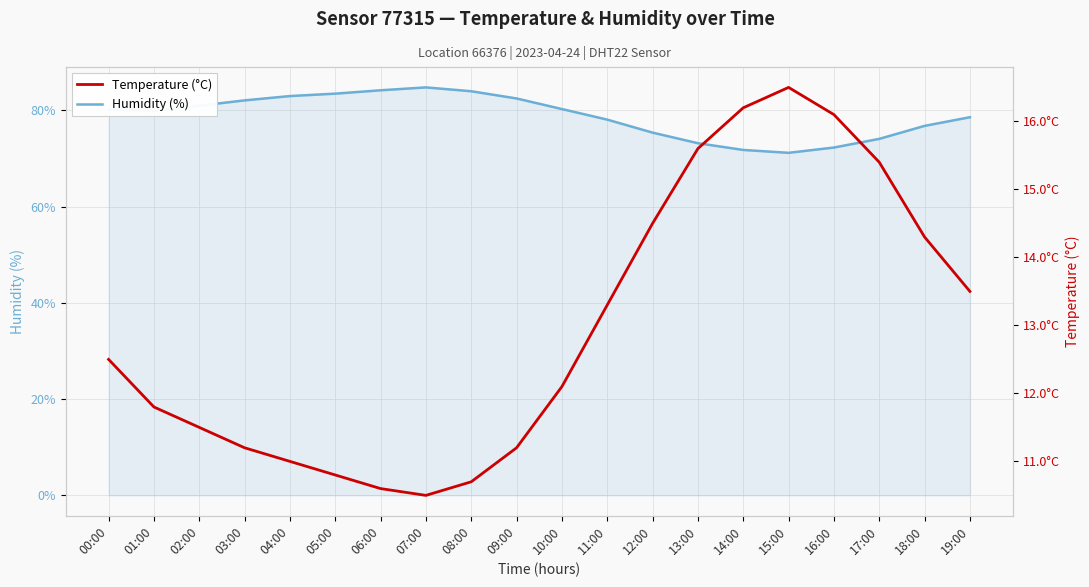

What is the total value across all series at 09:00?

93.7